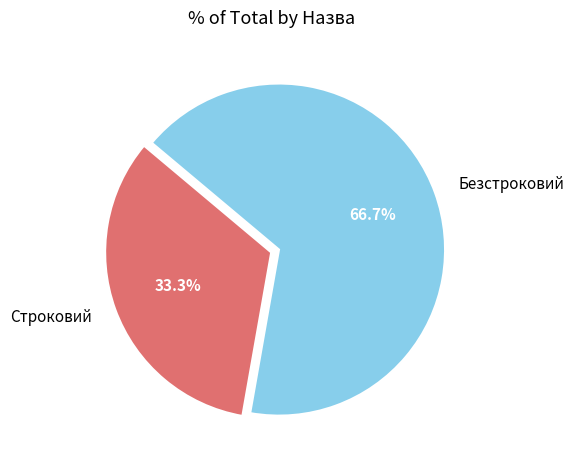

Between Строковий and Безстроковий, which is larger?

Безстроковий